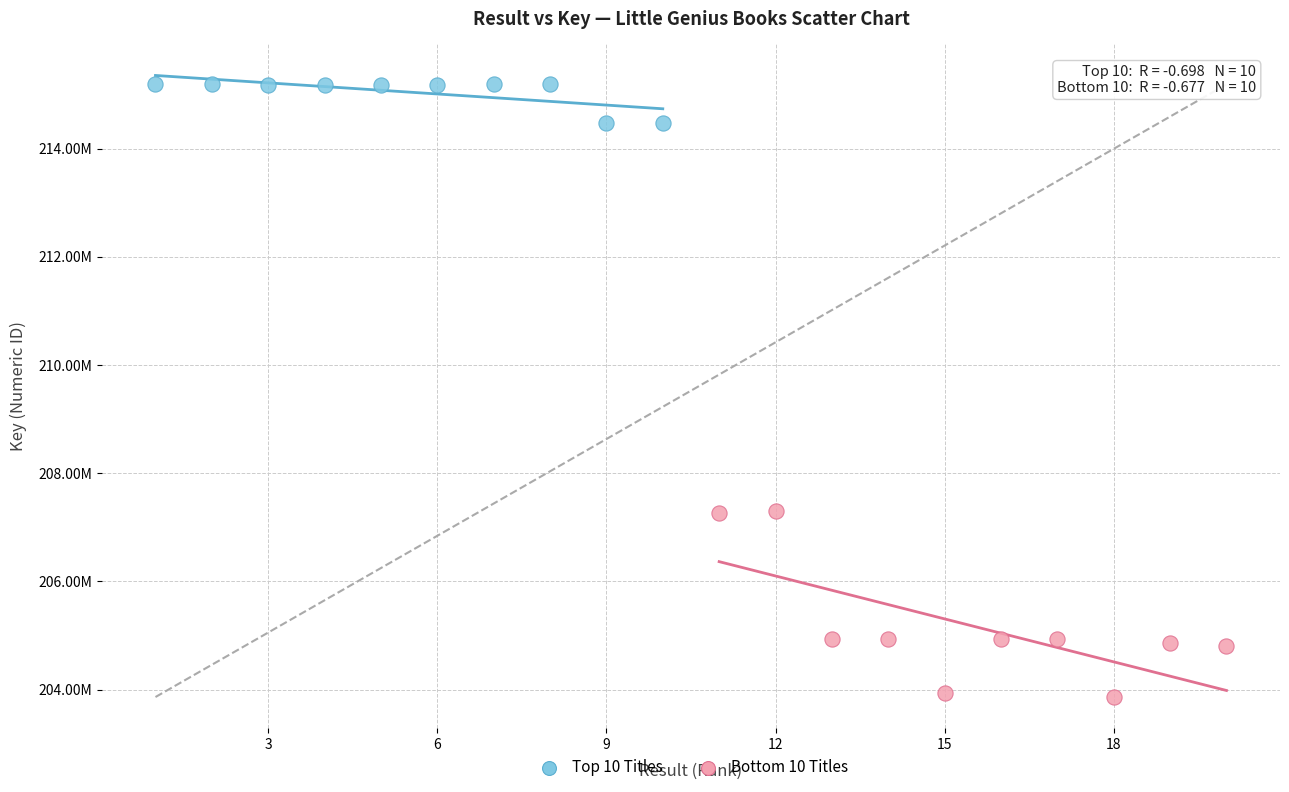

What are all the series names shown in the legend?

Top 10 Titles, Bottom 10 Titles